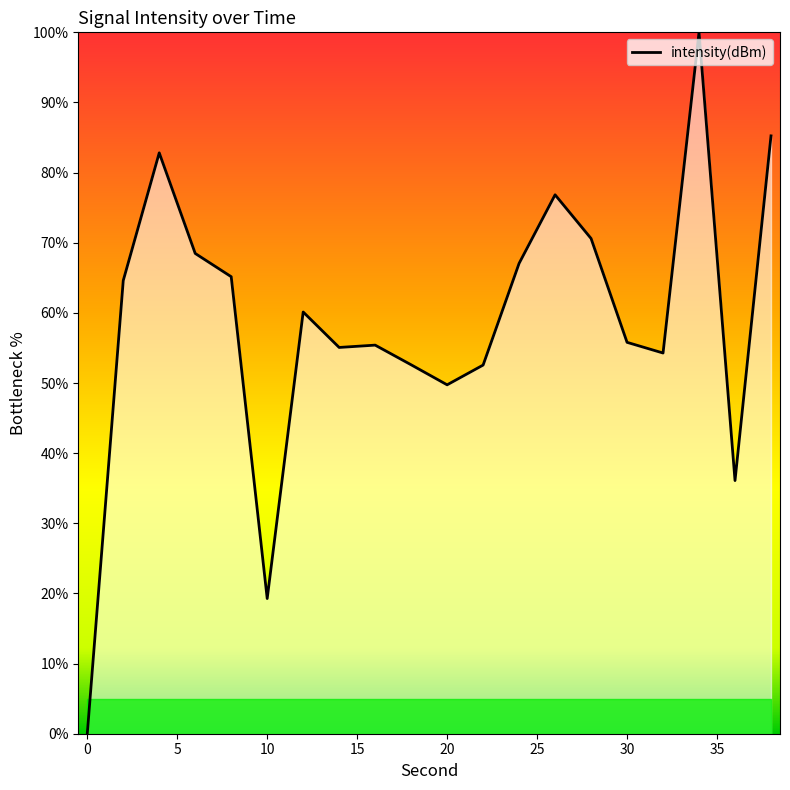

Does the chart display data point markers on the line(s)?

No